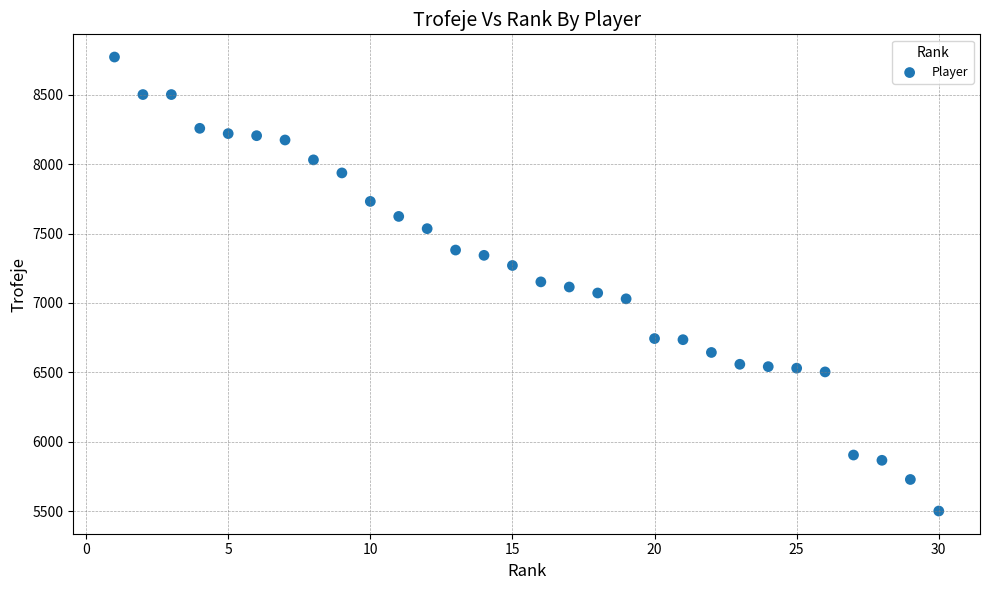

What is the range of Y values (max minus min)?

3267